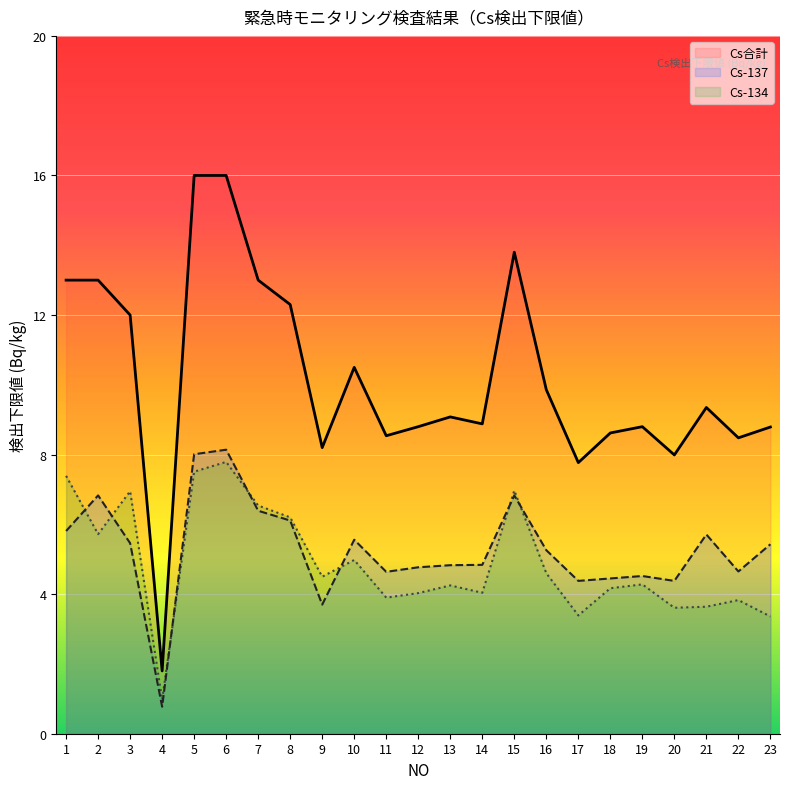

What is the value of the Cs-134 point at the 16th from the left?

4.6